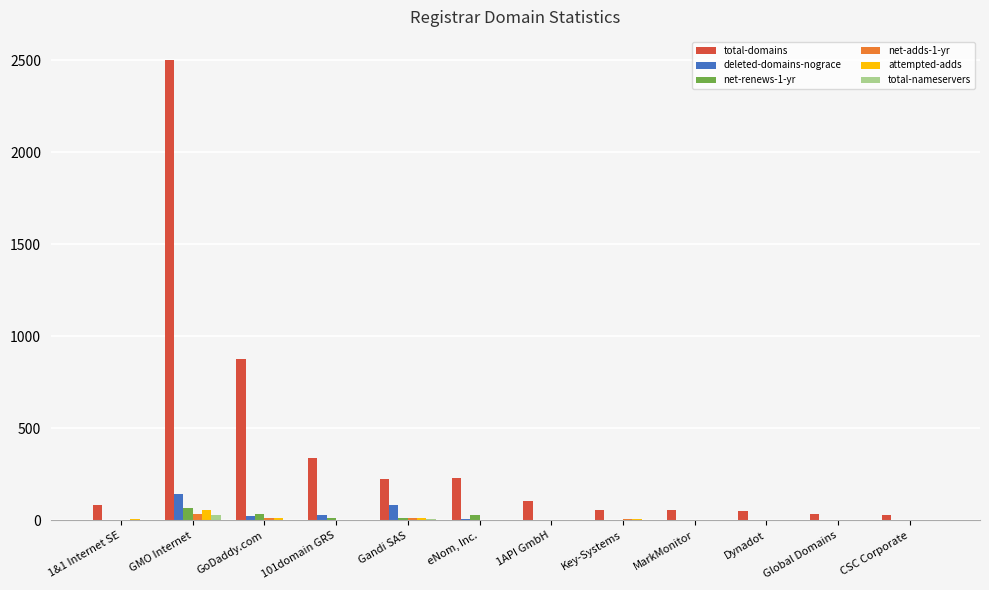

At which category is the sum across all series the highest?

GMO Internet